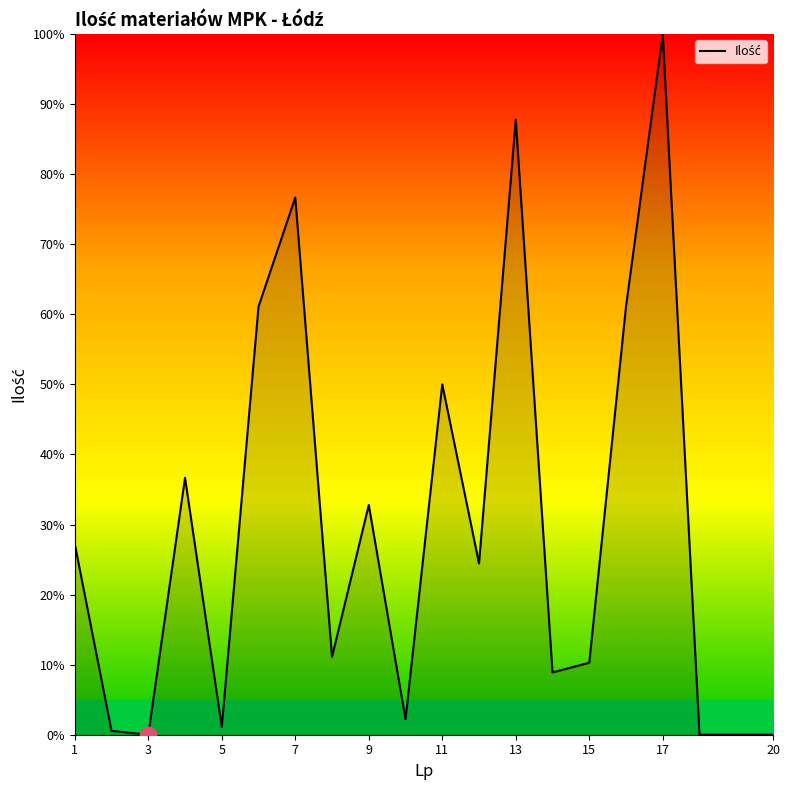

What is the greatest value displayed?

100.0